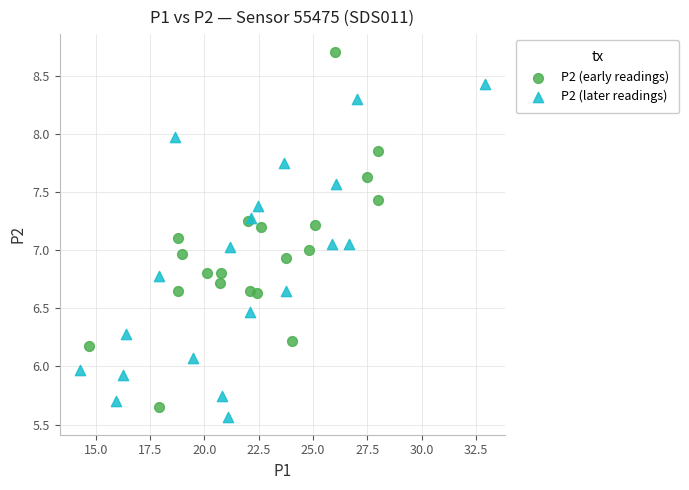

Which series reaches the minimum Y coordinate?

P2 (later readings)